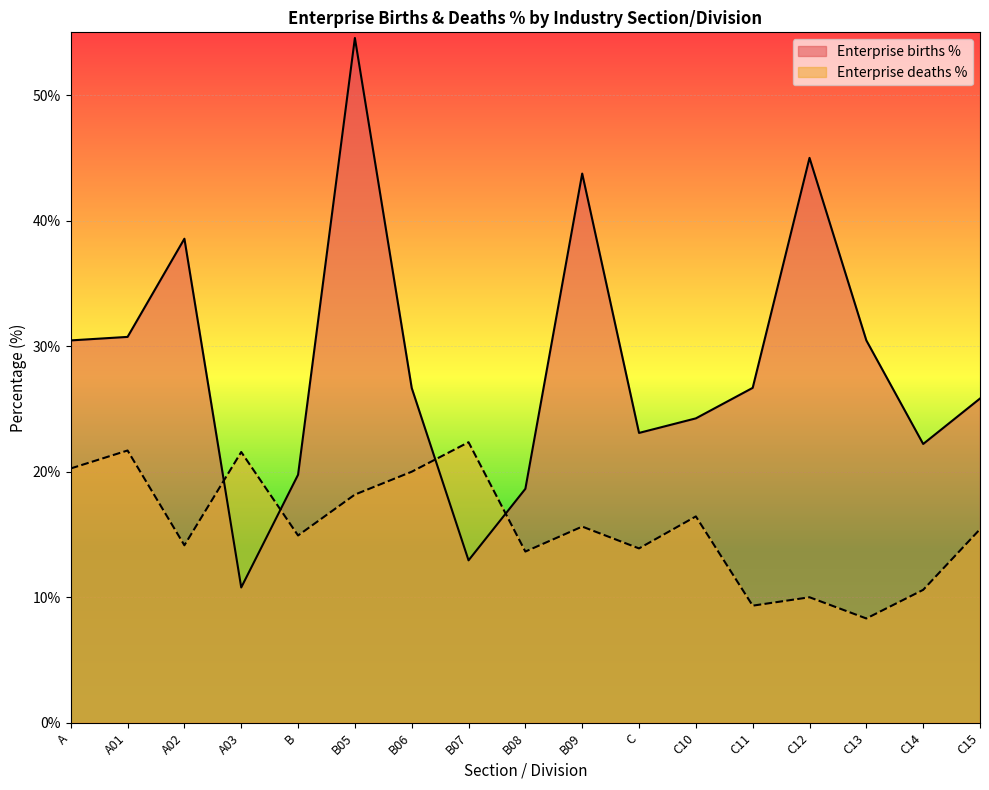

How many data points in Enterprise births % are above 26?

9